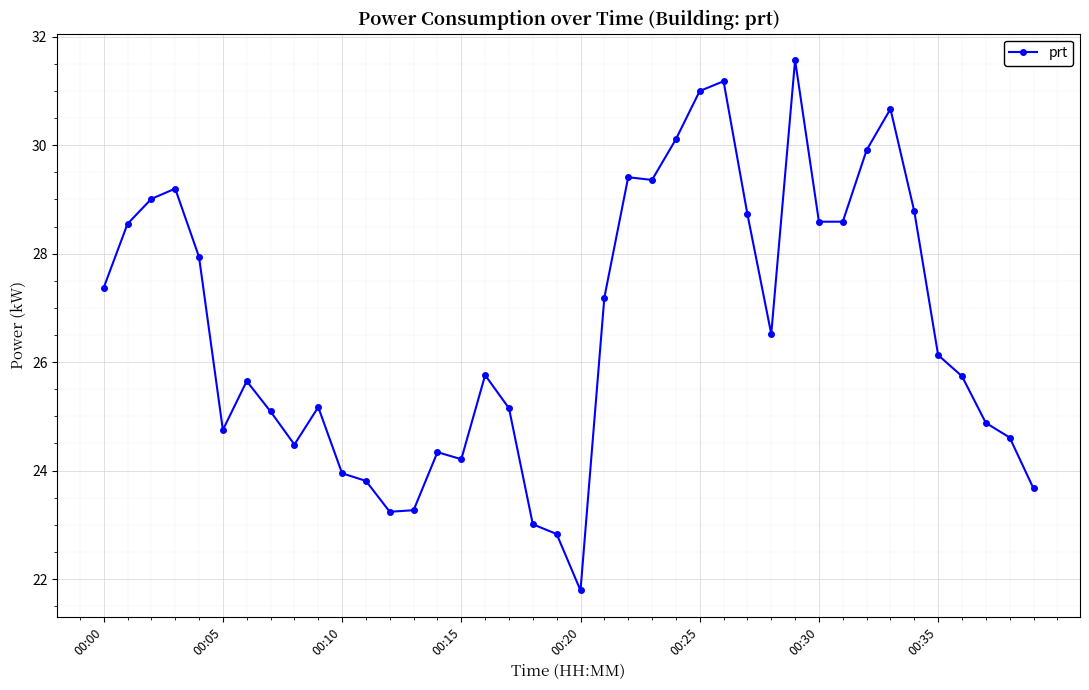

How many lines are shown in the chart?

1